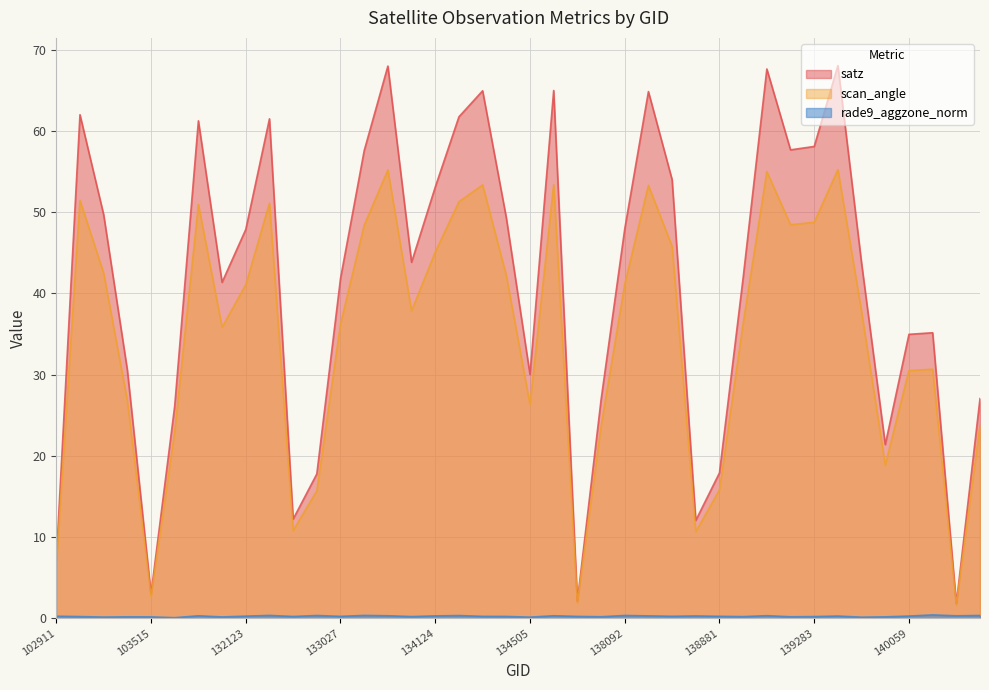

Is the value of satz at 132296 greater than the value of rade9_aggzone_norm at 133209?

Yes